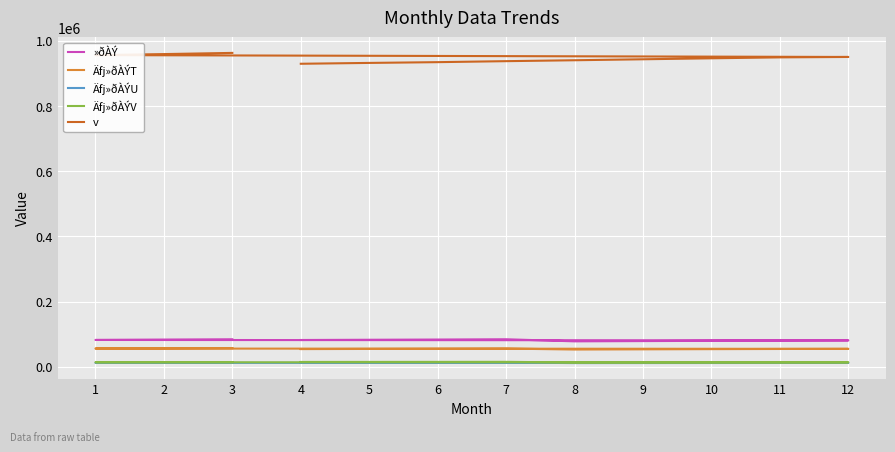

How many distinct data groups are displayed?

5